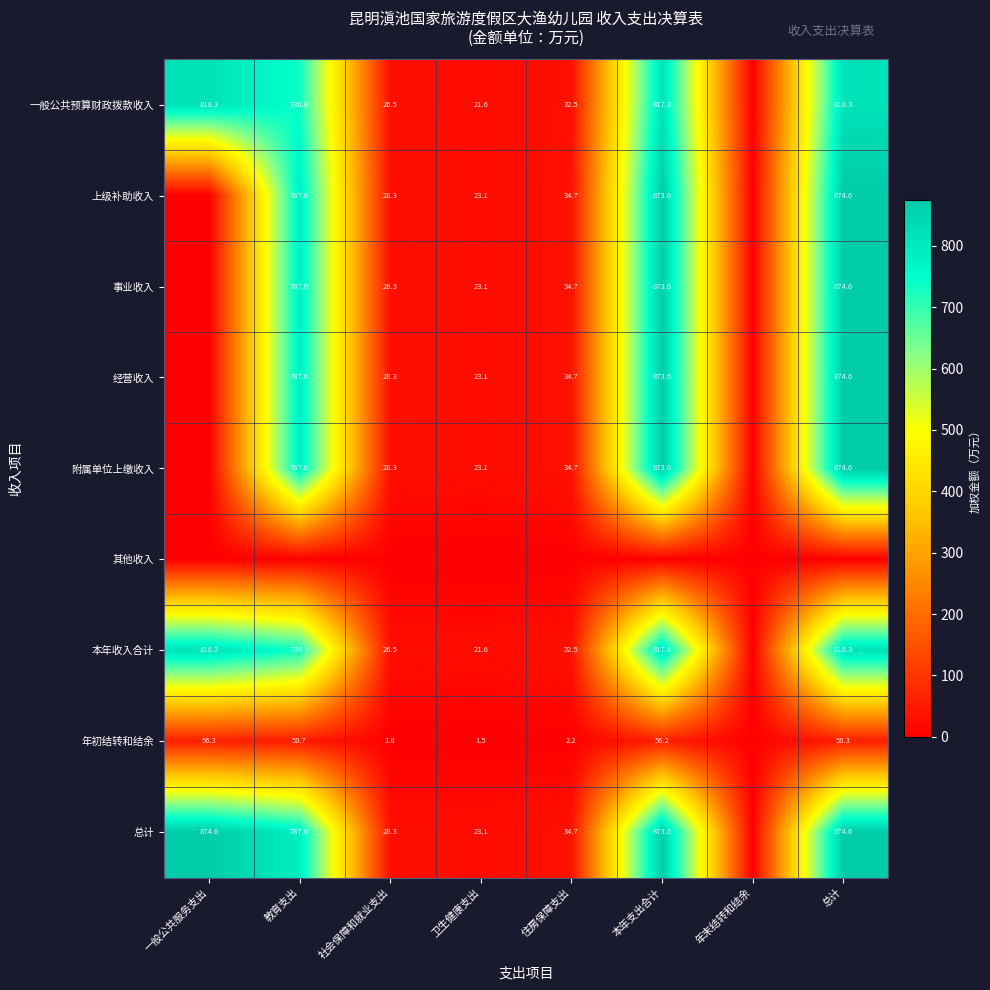

Between 卫生健康支出 and 教育支出, which is larger?

教育支出